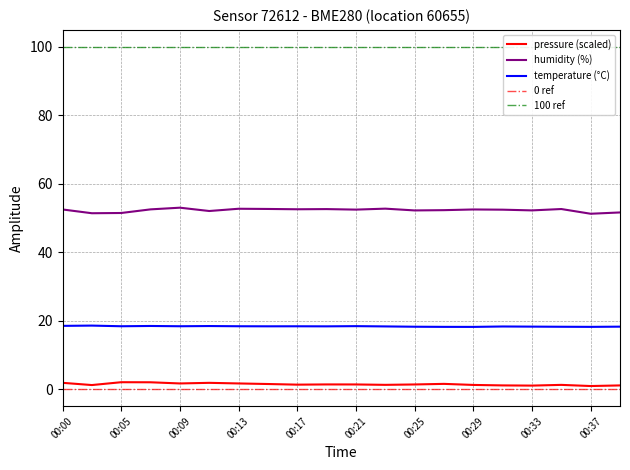

How many interior local valleys does the temperature series have?

6